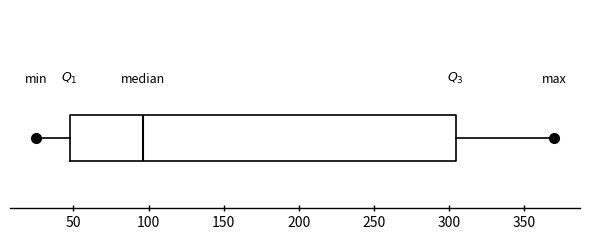

Read this box plot against the x-axis: the position of the median line, the range covered by the box, and the ends of both whiskers. The values are not printed on the chart, so give them approximately, as read against the axis.

median 95, box 50 to 305, whiskers 25 to 370